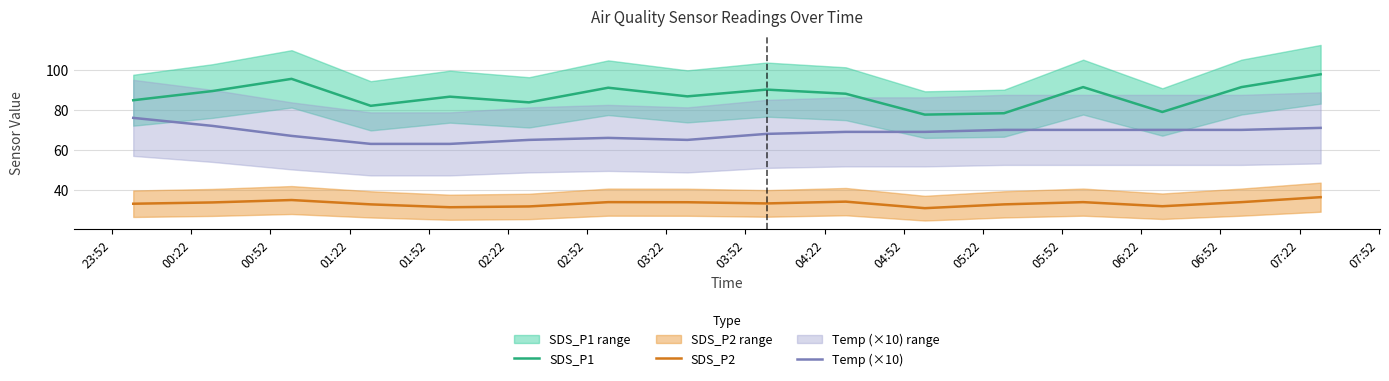

True or false: Temp (×10) and SDS_P2 intersect in this chart.

False